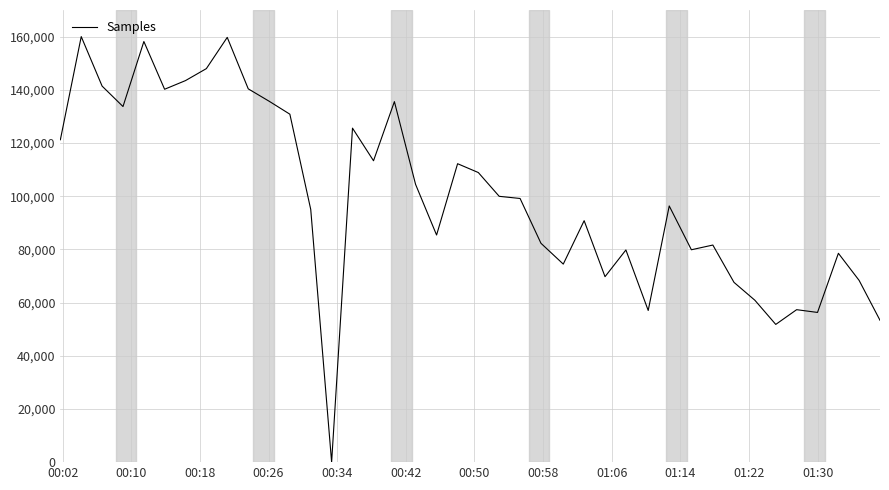

What is the difference between the maximum and minimum values?

160000.0